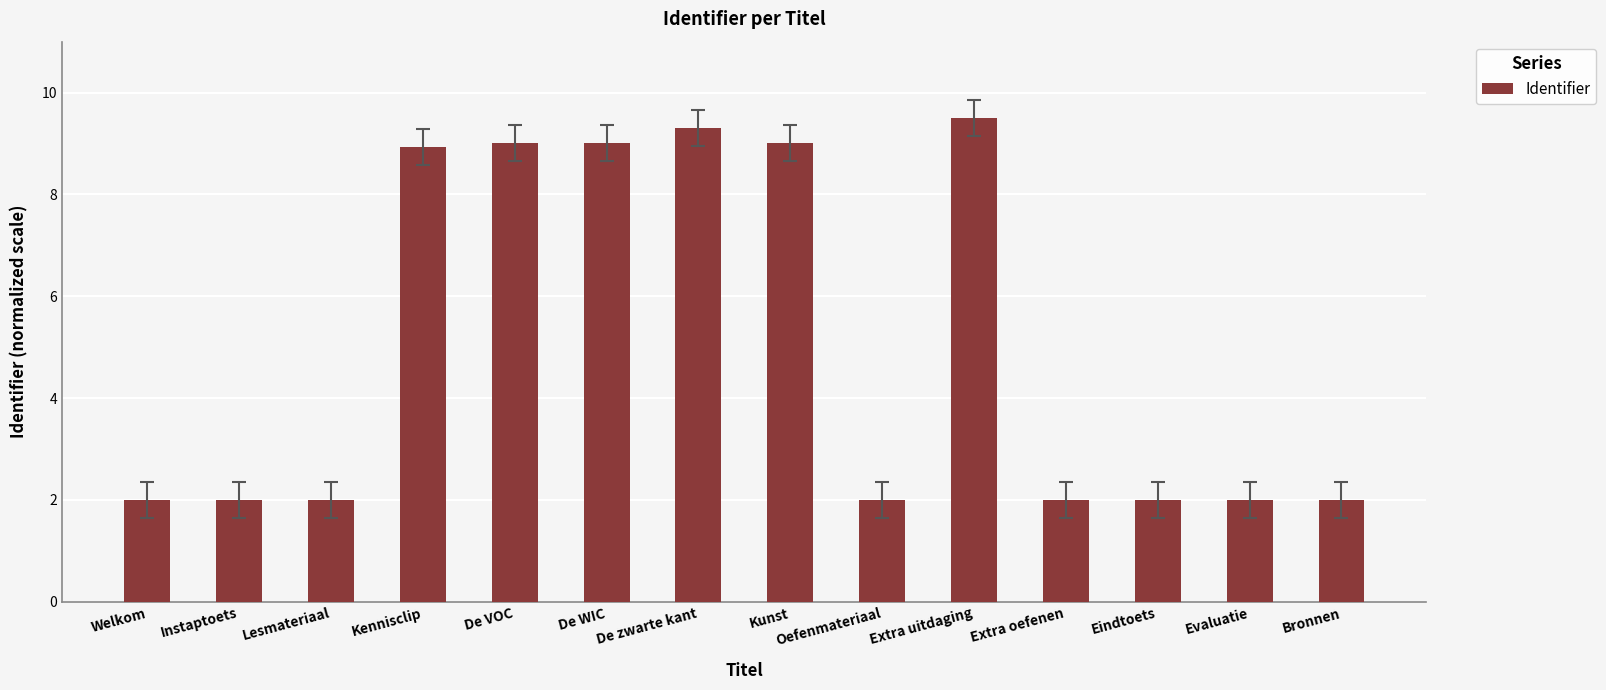

The value at Welkom is 1.0. True or false?

False